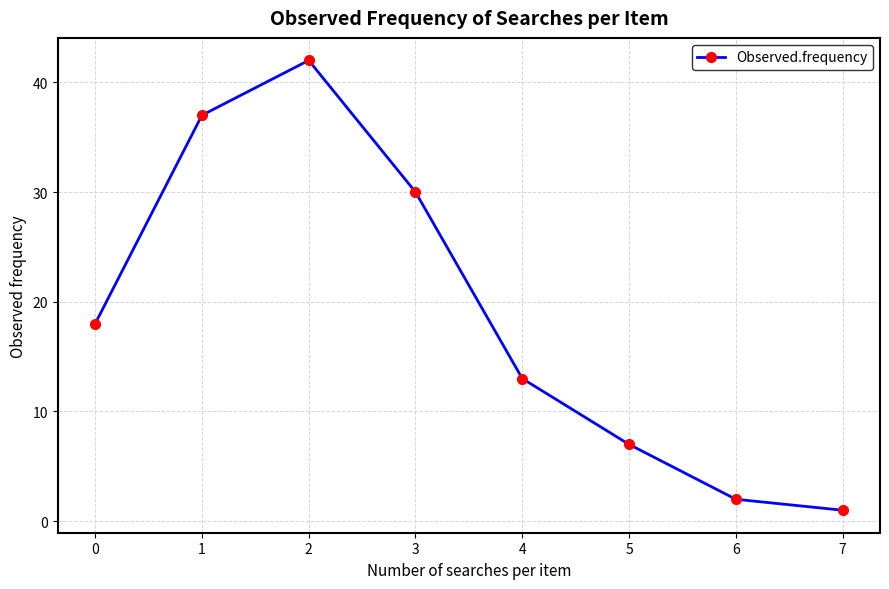

Reading left to right, extract all data points from this chart.

0=18	1=37	2=42	3=30	4=13	5=7	6=2	7=1